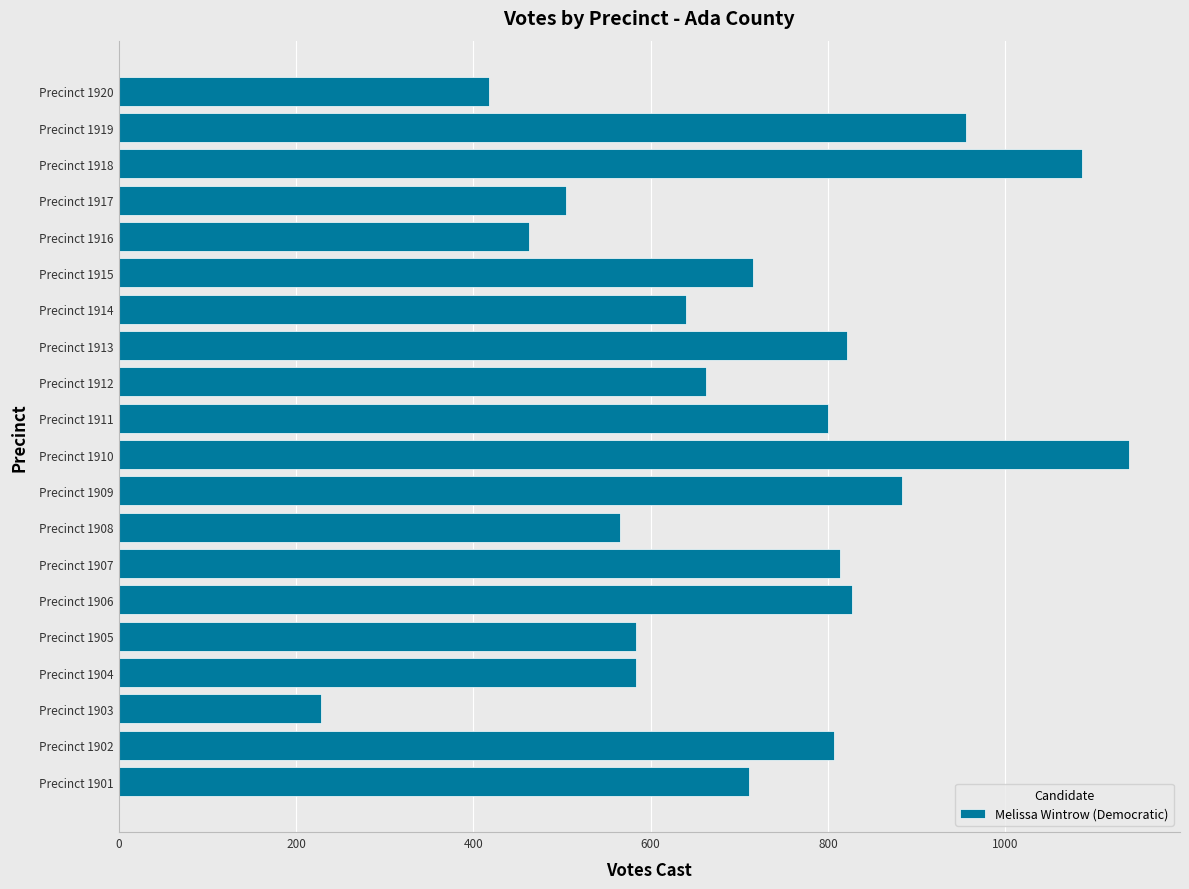

What is the sum of all values?

14210